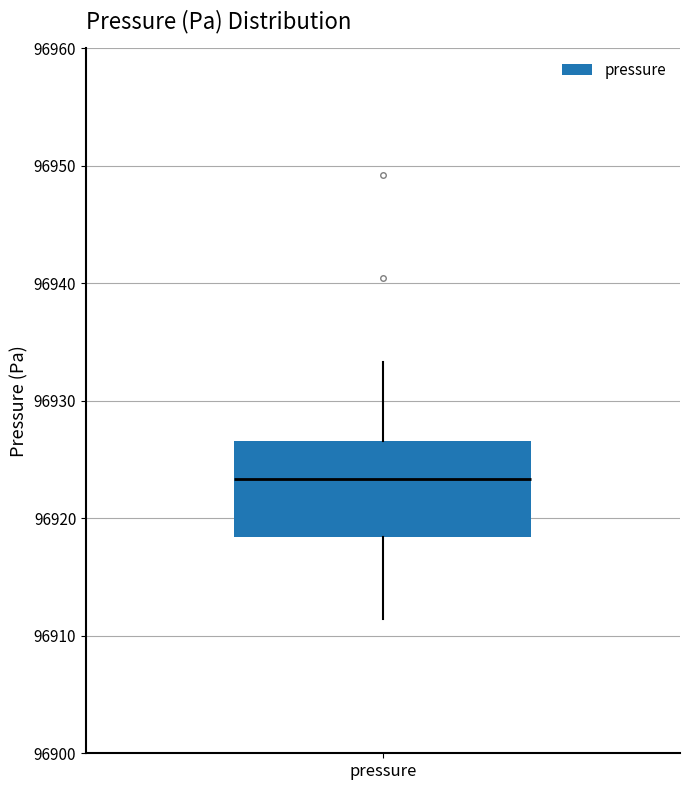

Where is the upper edge of the box for pressure on the y-axis? The values are not printed on the chart, so give them approximately, as read against the axis.

96927